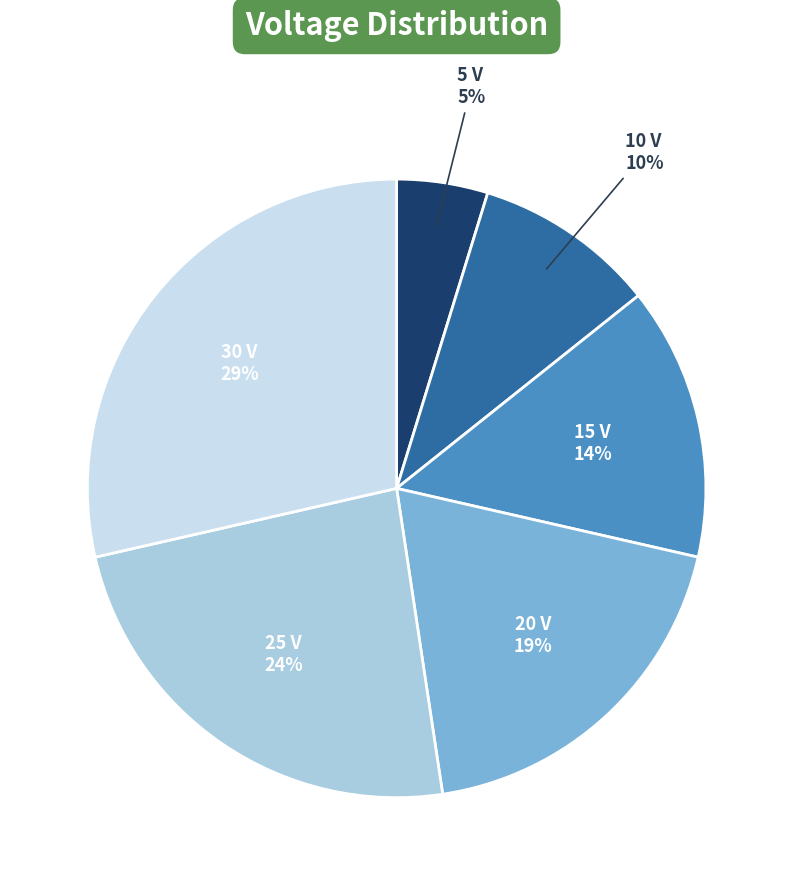

How many slices are in this pie chart?

6